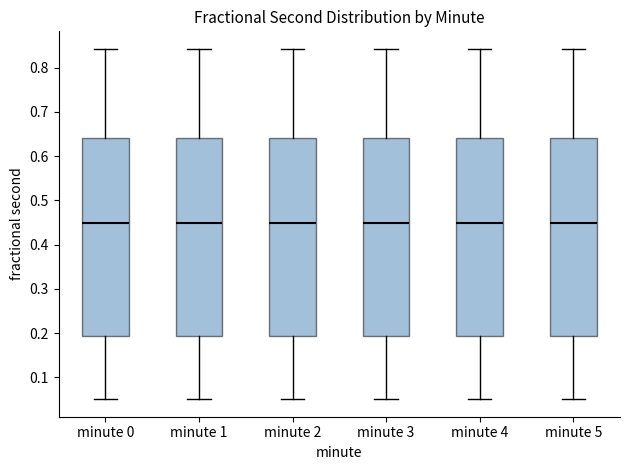

Reading left to right, transcribe this box plot: for each box, give where its median line is, the range the box spans, and where its two whiskers end, as read against the y-axis. The values are not printed on the chart, so give them approximately, as read against the axis.

minute 0: median 0.45, box 0.19 to 0.64, whiskers 0.05 to 0.84
minute 1: median 0.45, box 0.19 to 0.64, whiskers 0.05 to 0.84
minute 2: median 0.45, box 0.19 to 0.64, whiskers 0.05 to 0.84
minute 3: median 0.45, box 0.19 to 0.64, whiskers 0.05 to 0.84
minute 4: median 0.45, box 0.19 to 0.64, whiskers 0.05 to 0.84
minute 5: median 0.45, box 0.19 to 0.64, whiskers 0.05 to 0.84